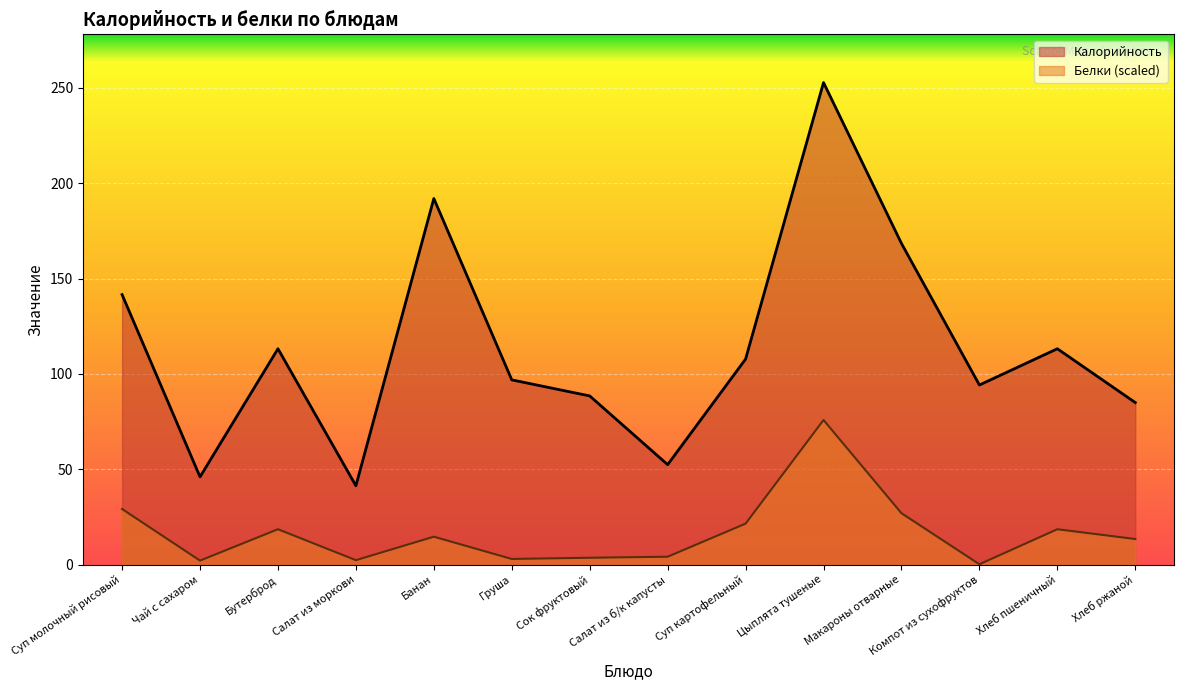

What is the difference between the highest and lowest values at Сок фруктовый?

84.9